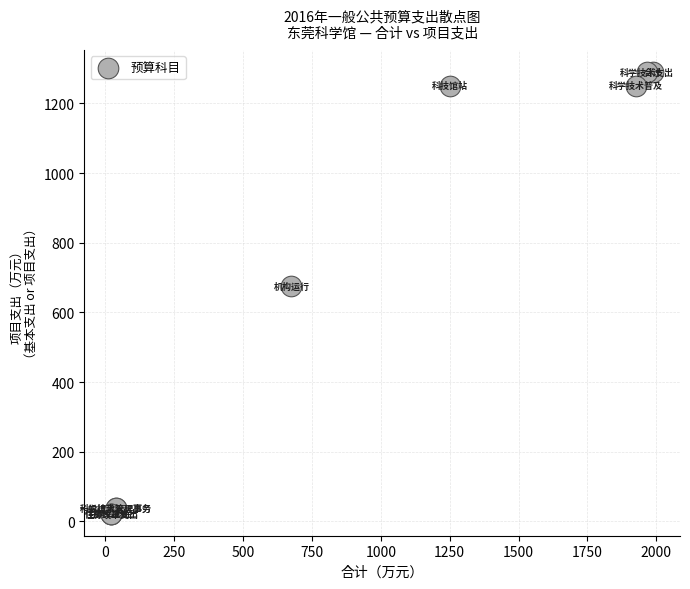

What Y value in the scatter plot is closest to 655?

675.8